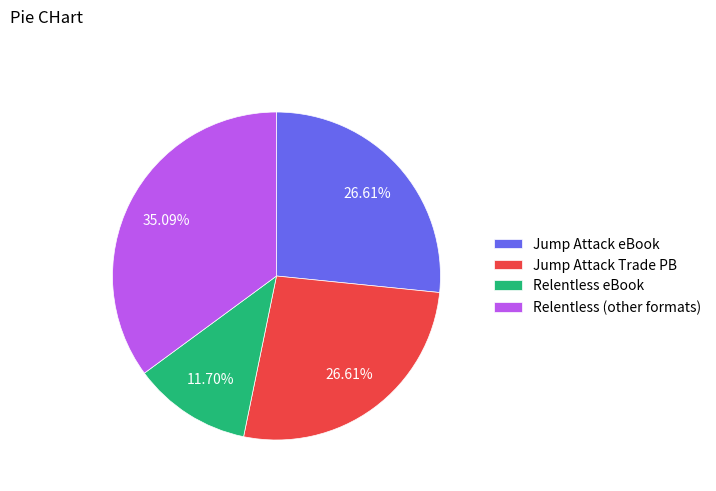

Approximately how many times larger is the value at Relentless eBook compared to Jump Attack eBook?

0.4